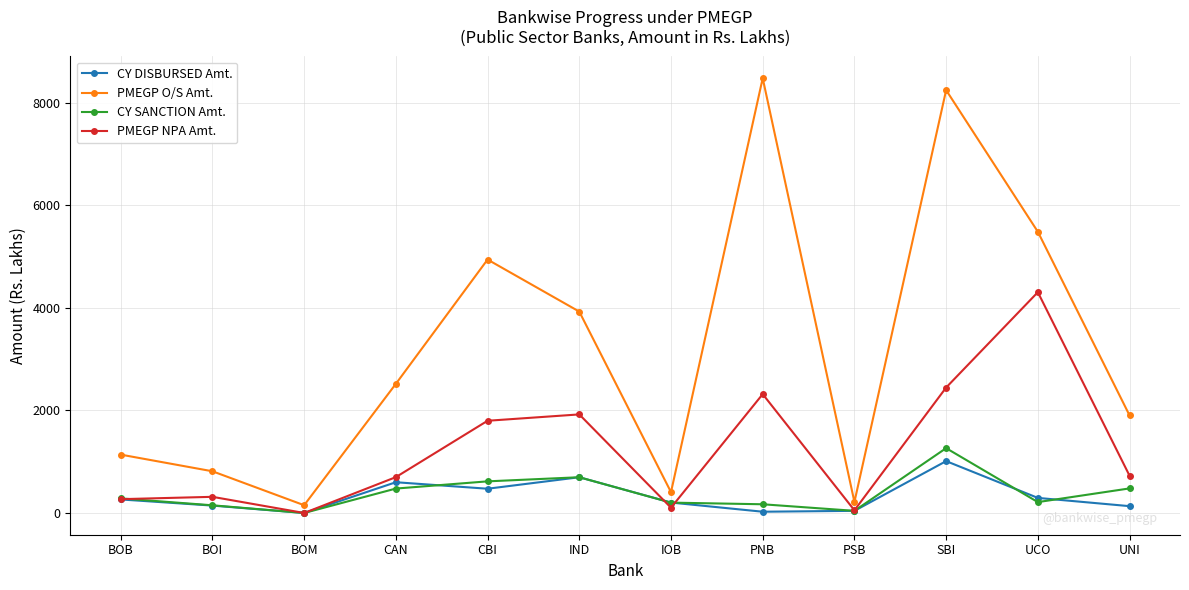

Rank the series at SBI from lowest to highest value.

CY DISBURSED Amt., CY SANCTION Amt., PMEGP NPA Amt., PMEGP O/S Amt.